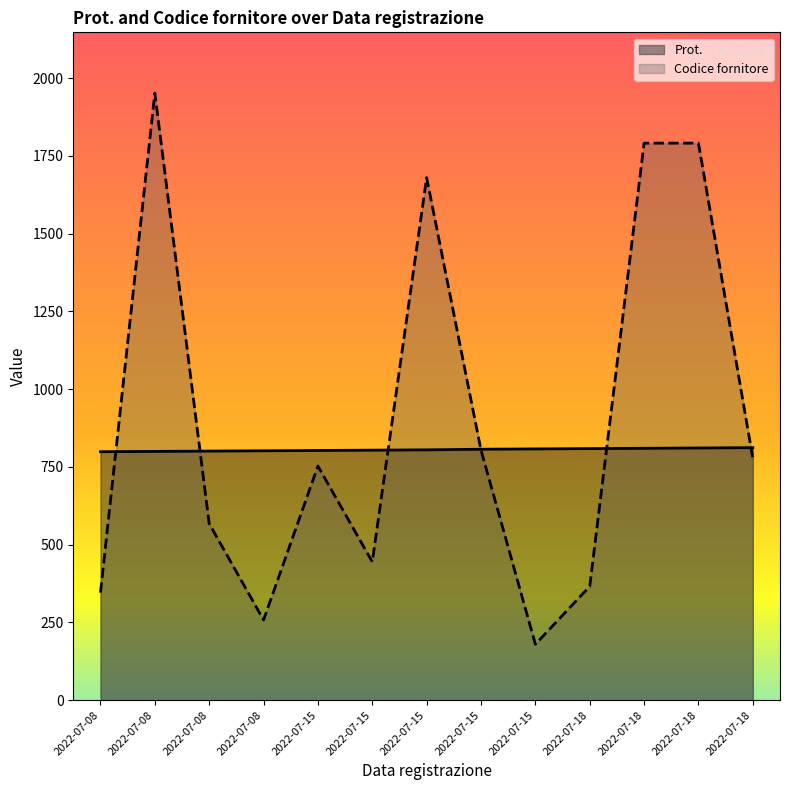

What is the minimum value shown in the chart?

180